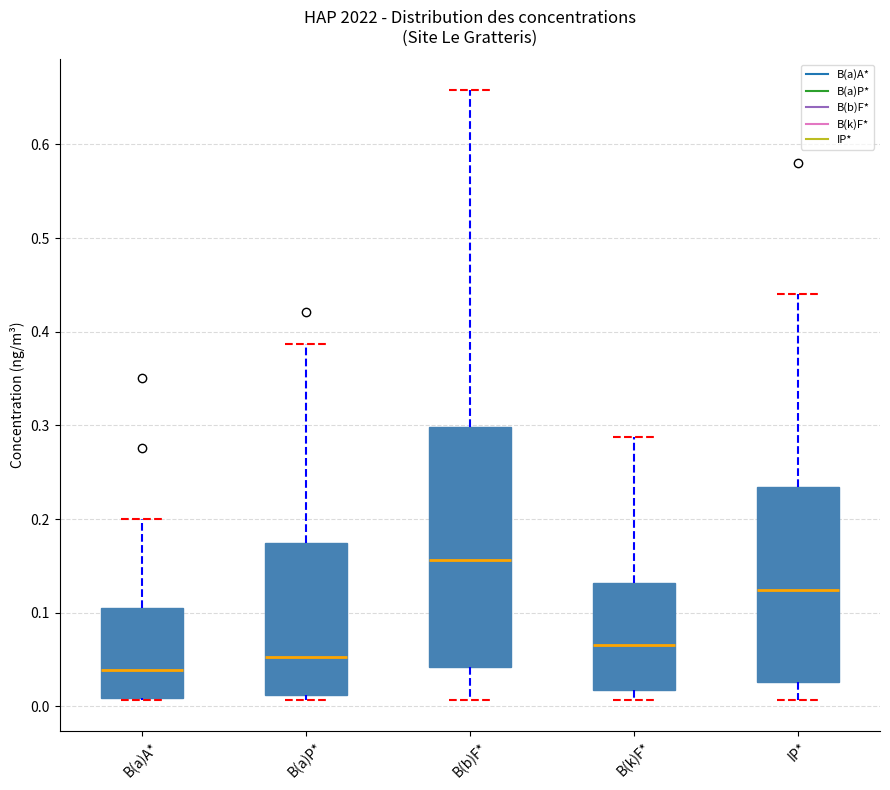

Where is the upper edge of the box for B(a)P* on the y-axis? The values are not printed on the chart, so give them approximately, as read against the axis.

0.17